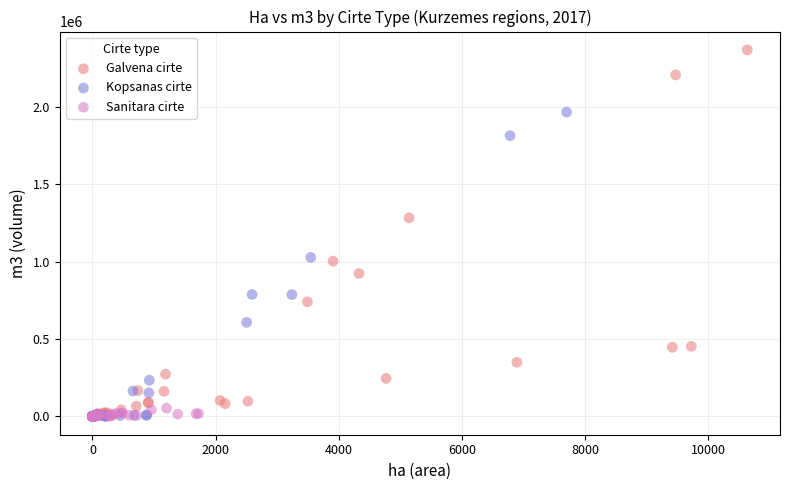

Which series has the largest Y range (max minus min)?

Galvena cirte